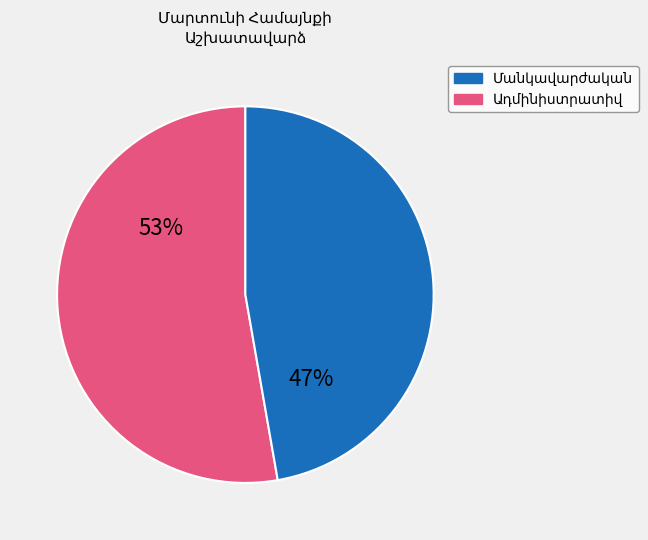

Is there a majority slice in this chart?

Yes